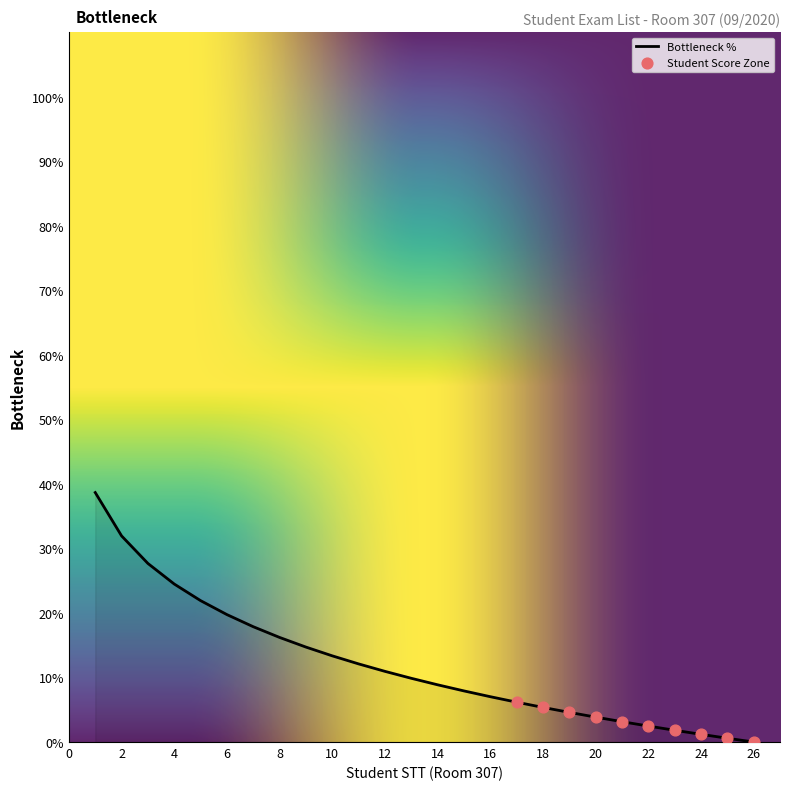

What is the maximum value shown in the chart?

38.7